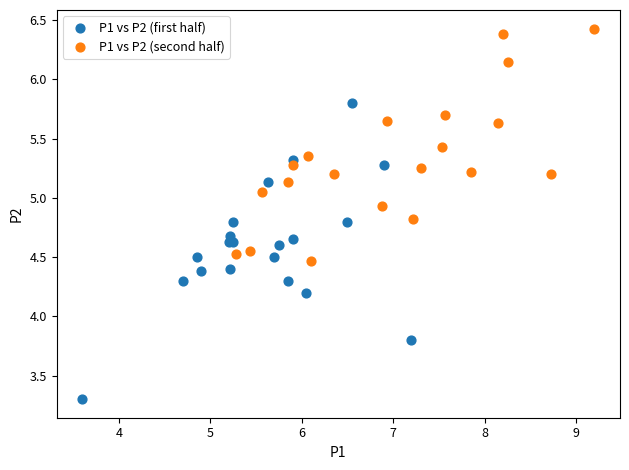

Which series contains the highest Y value?

P1 vs P2 (second half)